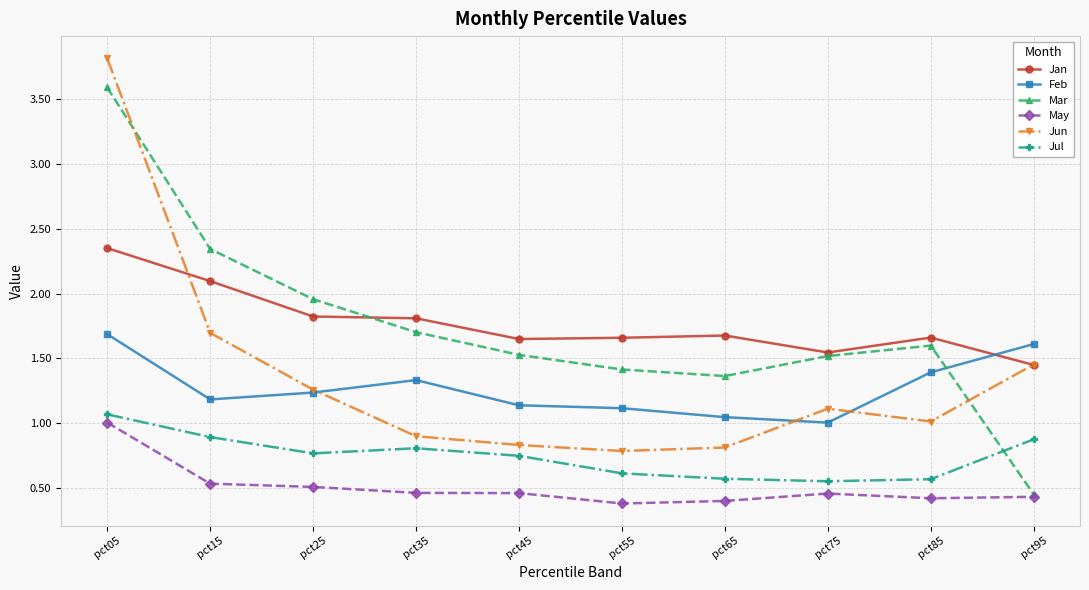

Which series changed the most between pct25 and pct95?

Mar